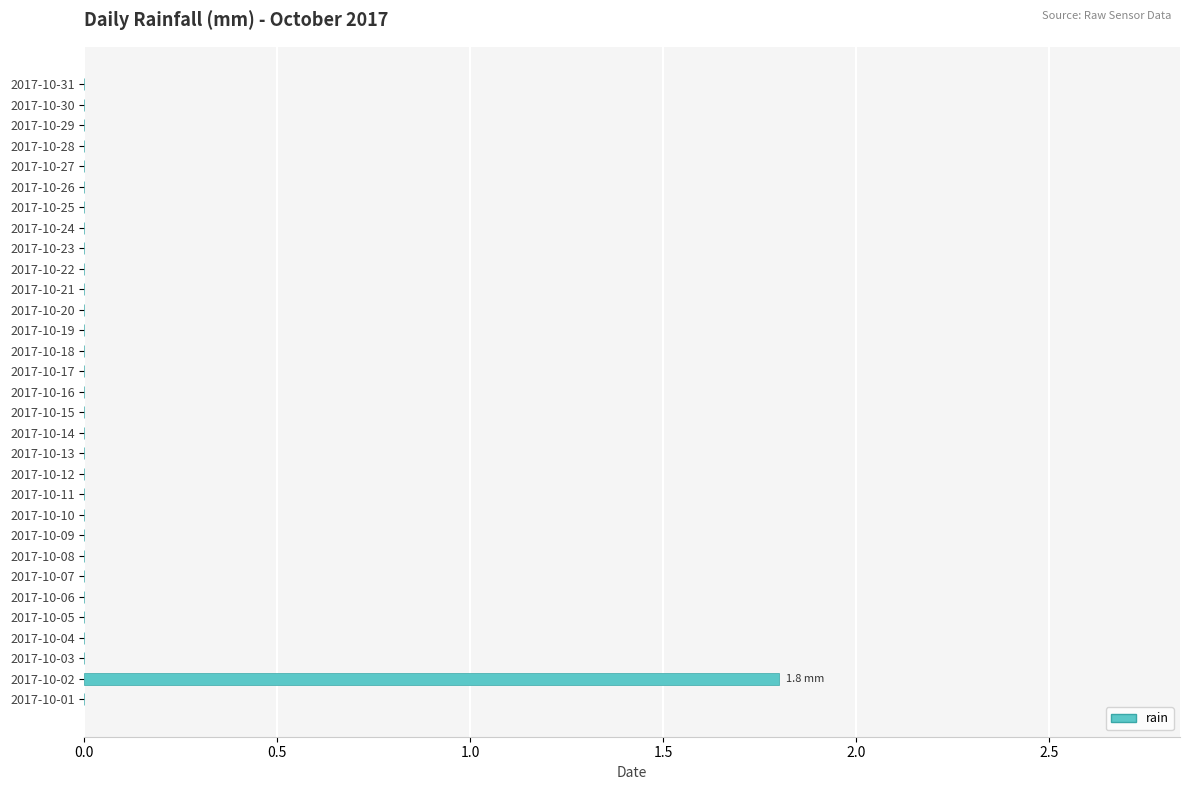

What is the sum of all values?

1.8